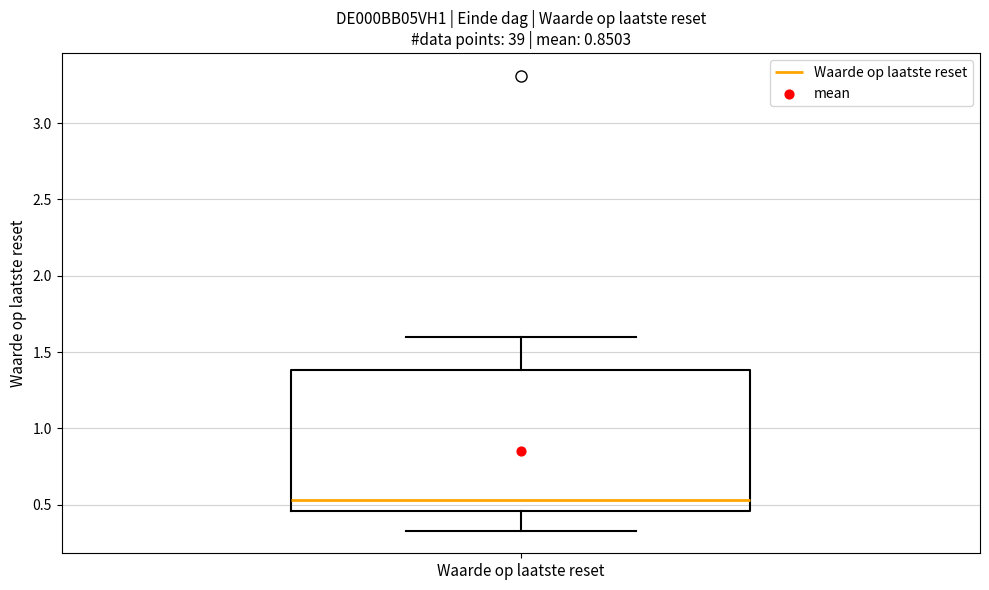

Transcribe this box plot: give where the median line is, the range the box spans, and where the two whiskers end, as read against the y-axis. The values are not printed on the chart, so give them approximately, as read against the axis.

median 0.55, box 0.45 to 1.40, whiskers 0.35 to 1.60